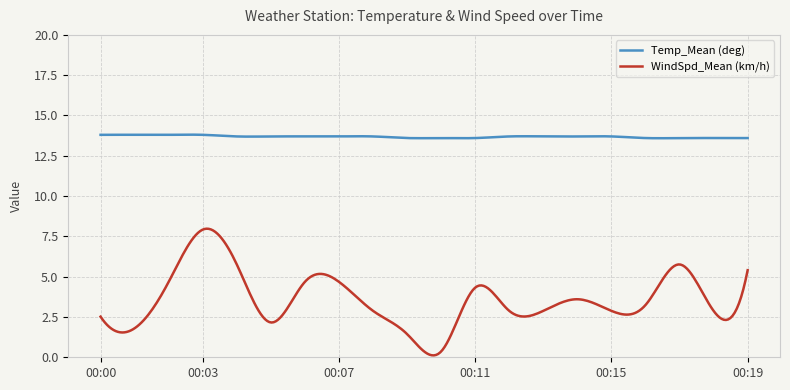

True or false: Temp_Mean (deg) and WindSpd_Mean (km/h) cross at least once.

False